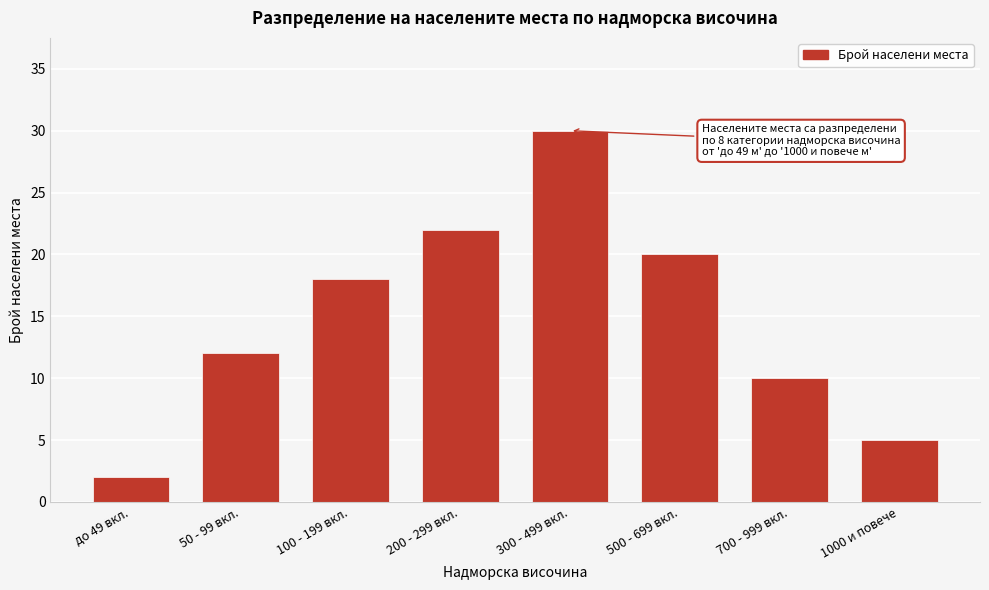

Reading right to left, what are all the values shown in this chart?

1000 и повече=5	700 - 999 вкл.=10	500 - 699 вкл.=20	300 - 499 вкл.=30	200 - 299 вкл.=22	100 - 199 вкл.=18	50 - 99 вкл.=12	до 49 вкл.=2